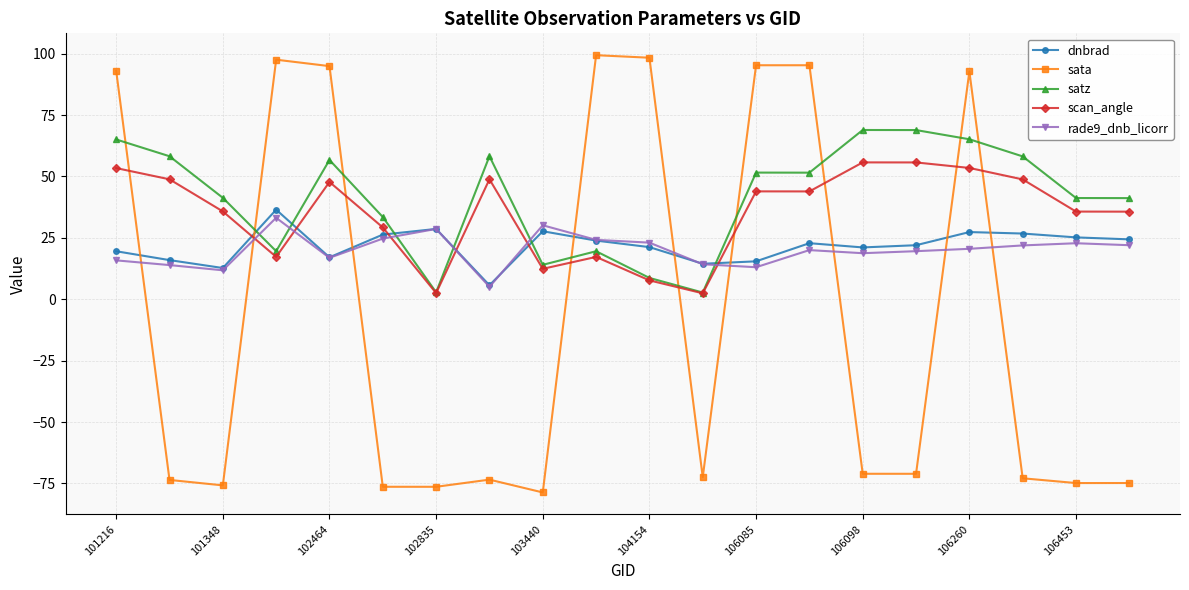

How many data points in satz are less than 51?

10